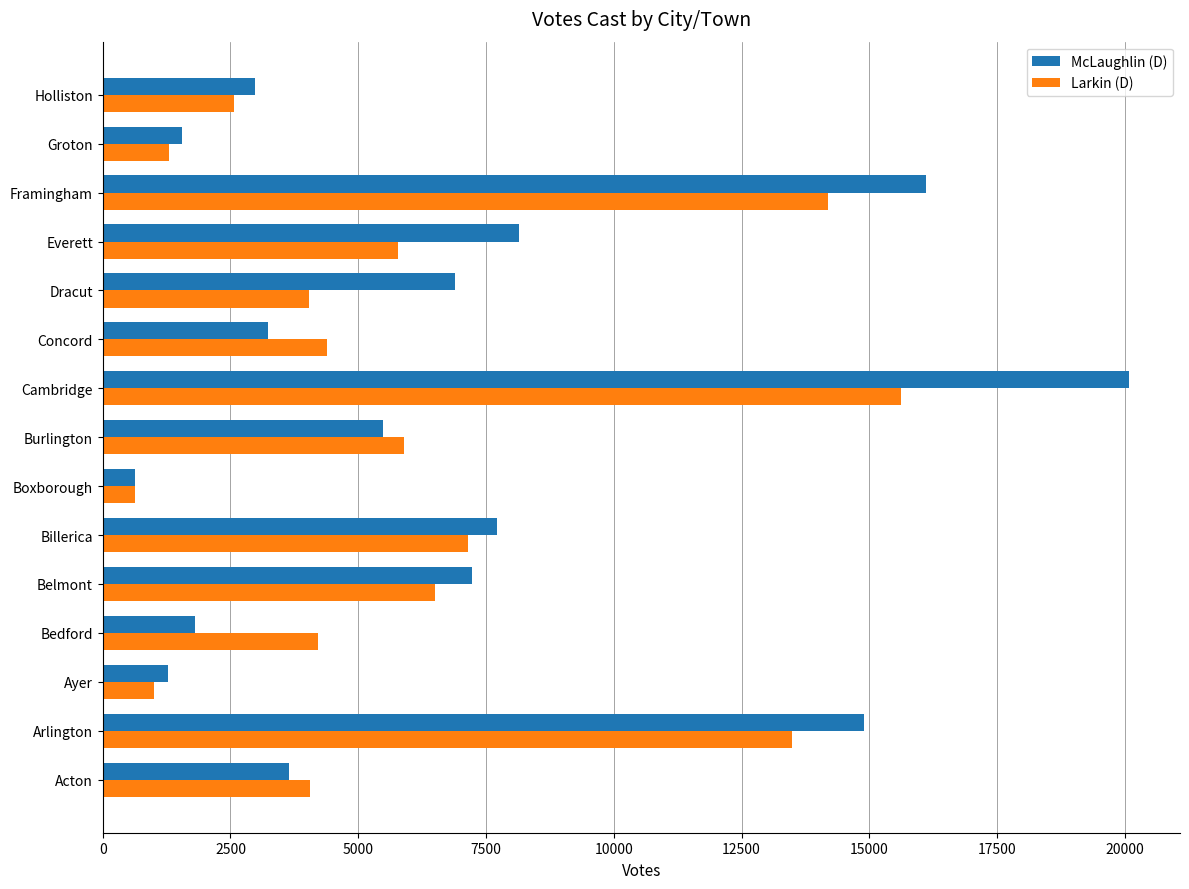

Where is McLaughlin (D) nearest to the value 10356?

Everett